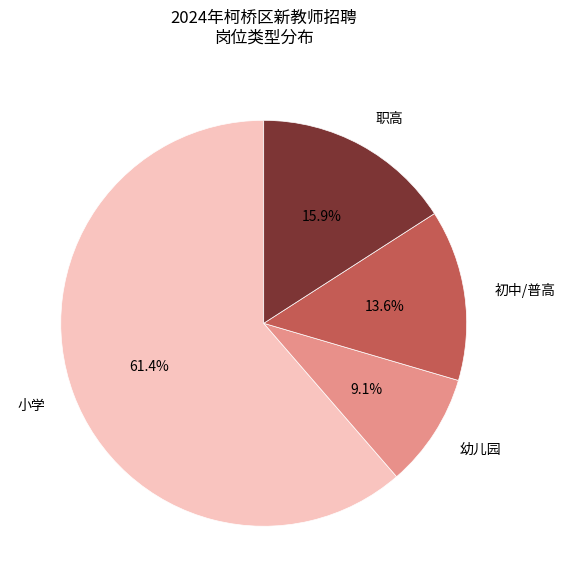

How many segments does this pie chart have?

4